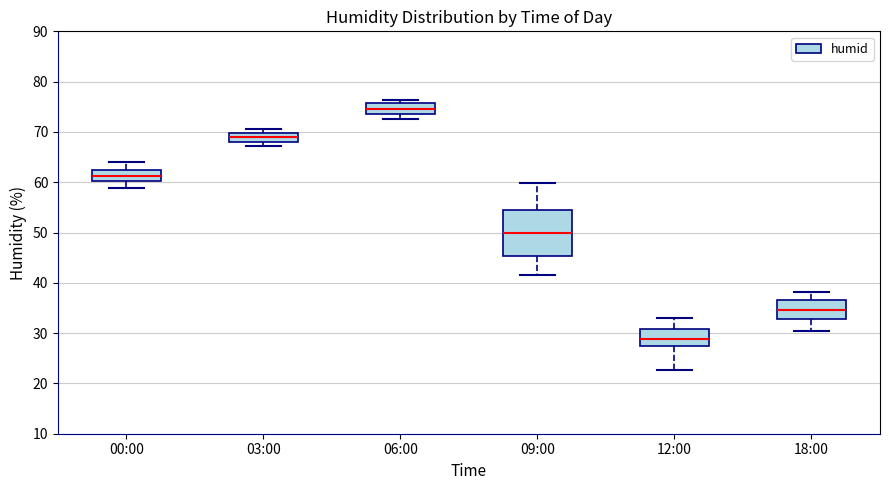

Where is the lower edge of the box for 18:00 on the y-axis? The values are not printed on the chart, so give them approximately, as read against the axis.

33